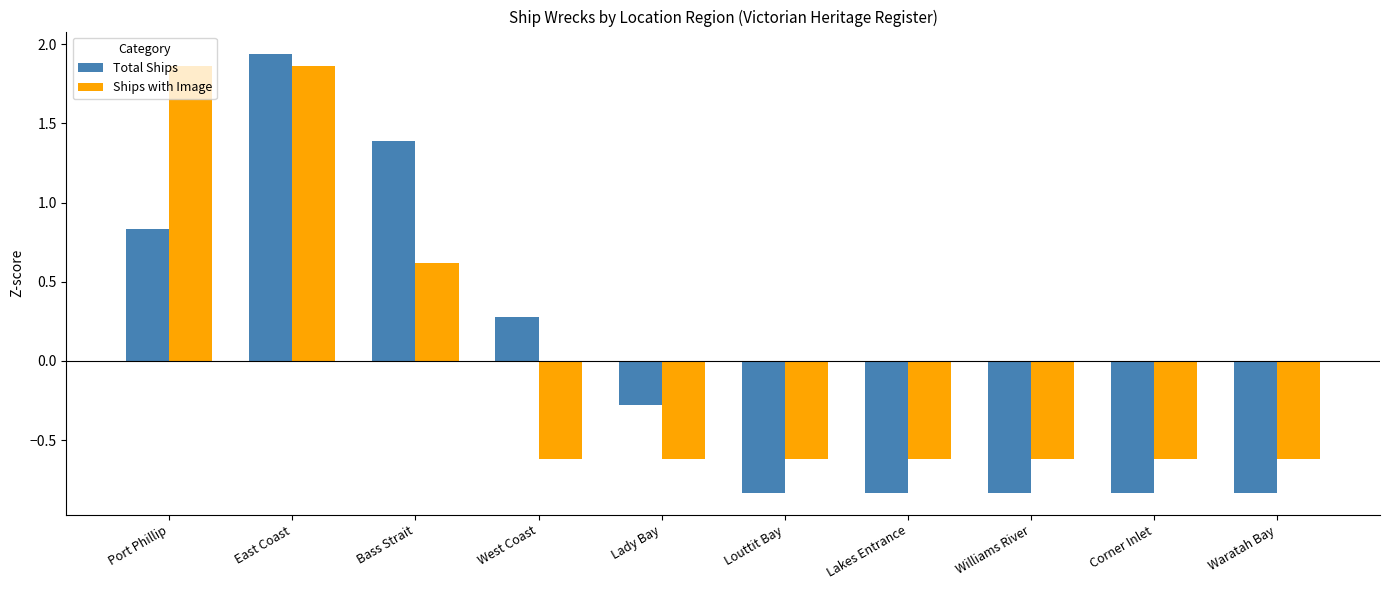

What value does the Ships with Image series have at Louttit Bay?

-0.6